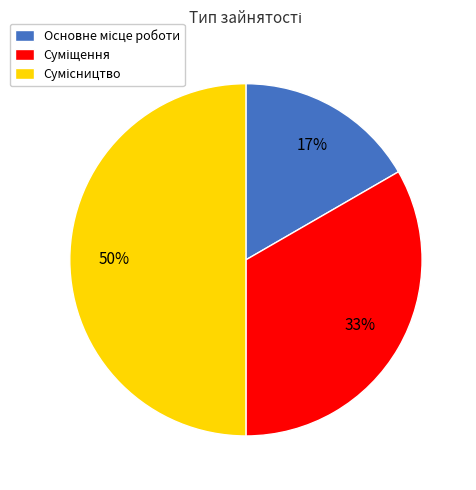

To the nearest percent, what is the difference between the largest and smallest slice percentages?

33%